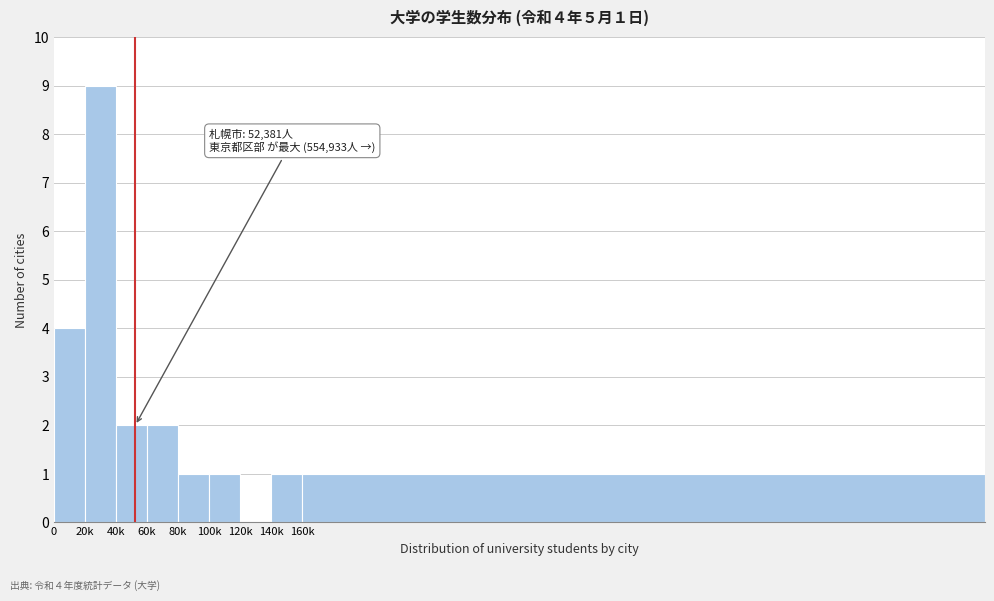

Reading right to left, list all the values displayed in this chart.

160k=1	140k=1	120k=0	100k=1	80k=1	60k=2	40k=2	20k=9	0=4